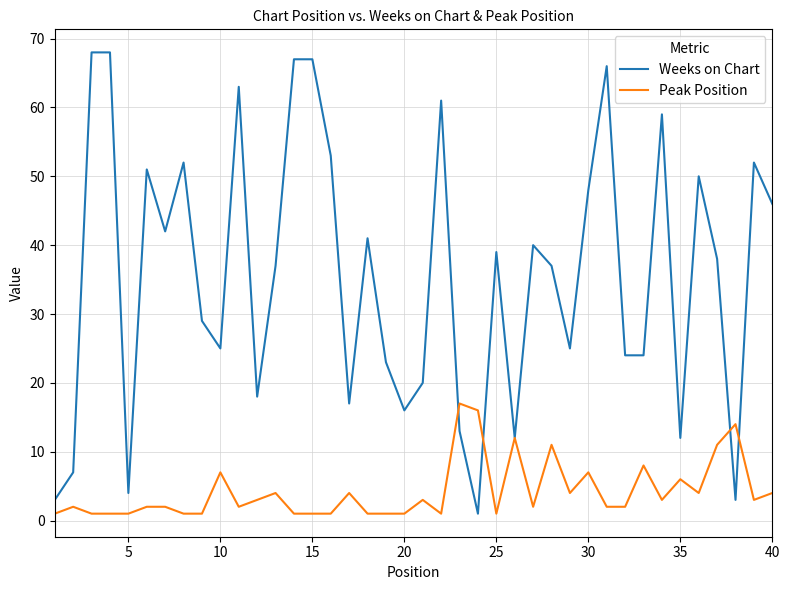

Which series has the widest spread of values?

Weeks on Chart